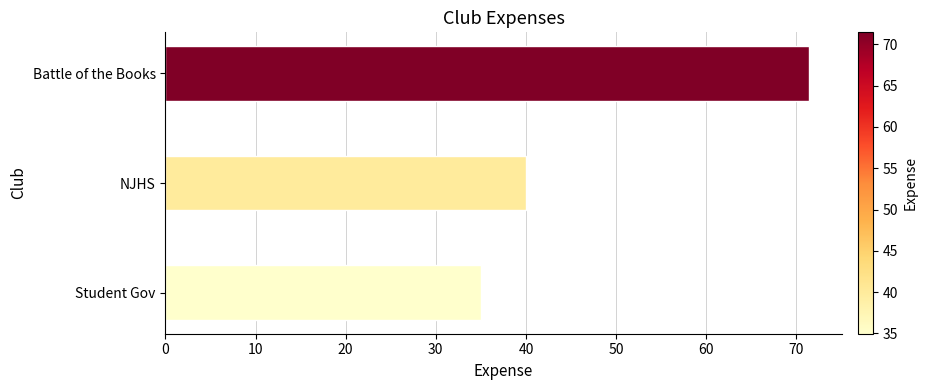

True or false: the data shows 40.0 at NJHS.

True